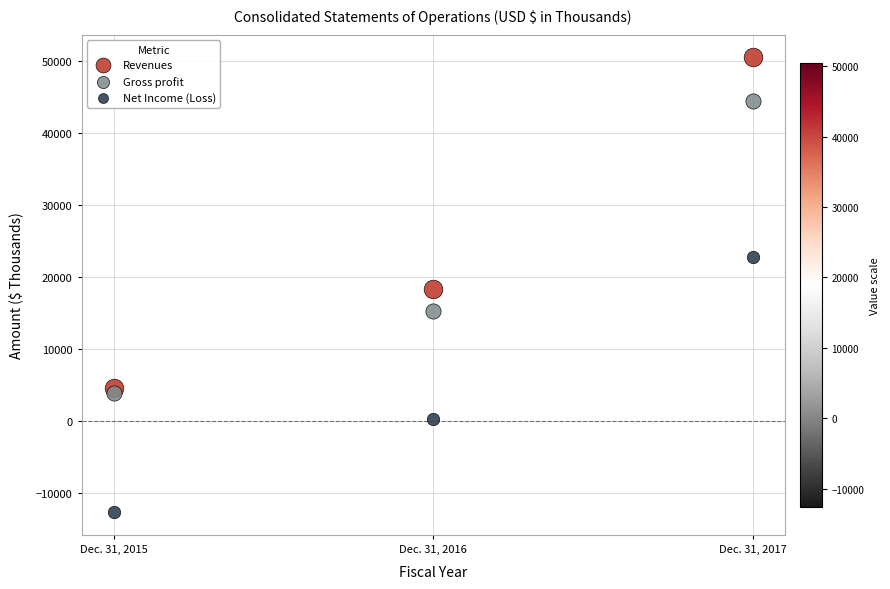

In the Gross profit series, what Y value is closest to 24174?

15350